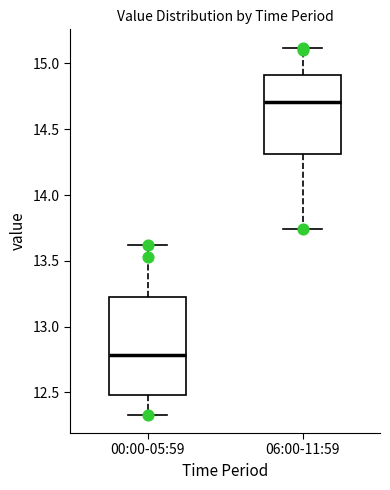

Where does the median line of the box for 00:00-05:59 sit on the y-axis? The values are not printed on the chart, so give them approximately, as read against the axis.

12.80